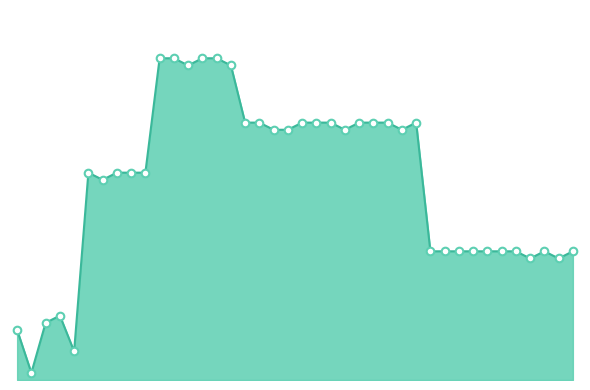

Is this an area chart (filled region under the line)?

Yes